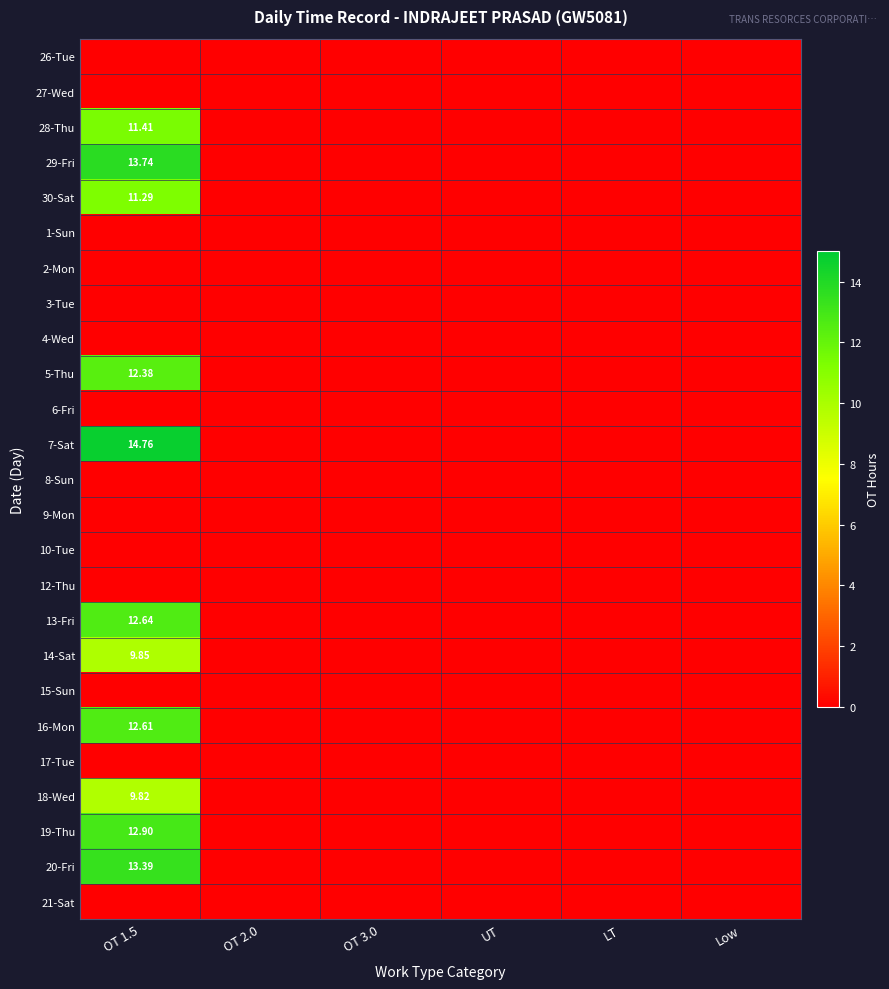

Rank the series at Low from lowest to highest value.

26-Tue, 27-Wed, 28-Thu, 29-Fri, 30-Sat, 1-Sun, 2-Mon, 3-Tue, 4-Wed, 5-Thu, 6-Fri, 7-Sat, 8-Sun, 9-Mon, 10-Tue, 12-Thu, 13-Fri, 14-Sat, 15-Sun, 16-Mon, 17-Tue, 18-Wed, 19-Thu, 20-Fri, 21-Sat